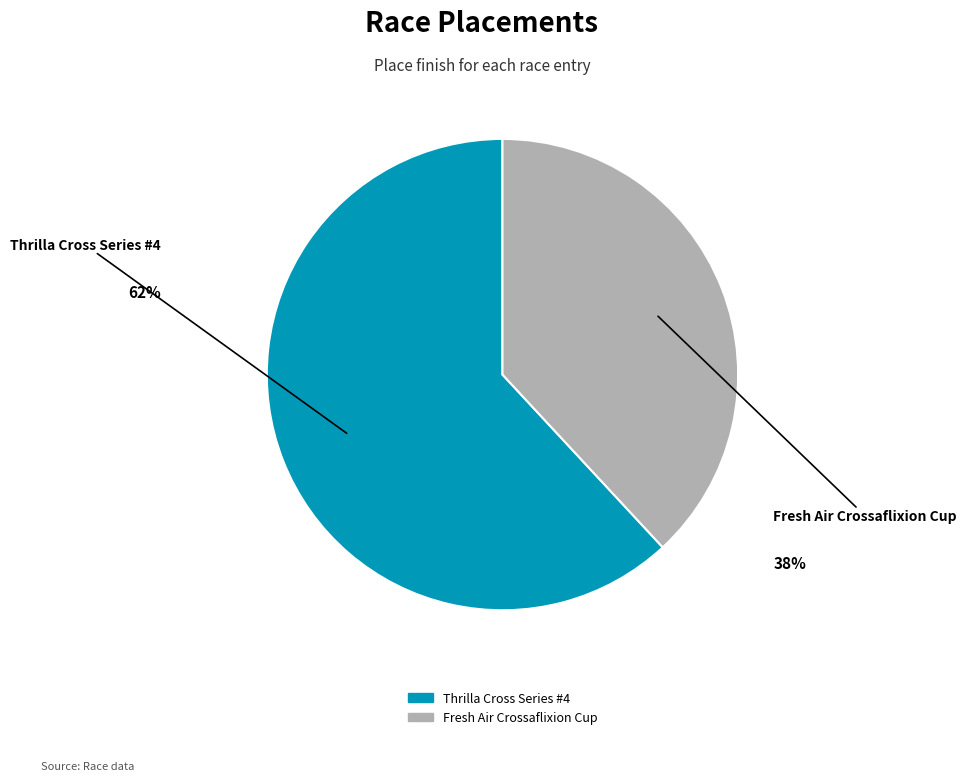

How many segments does this pie chart have?

2